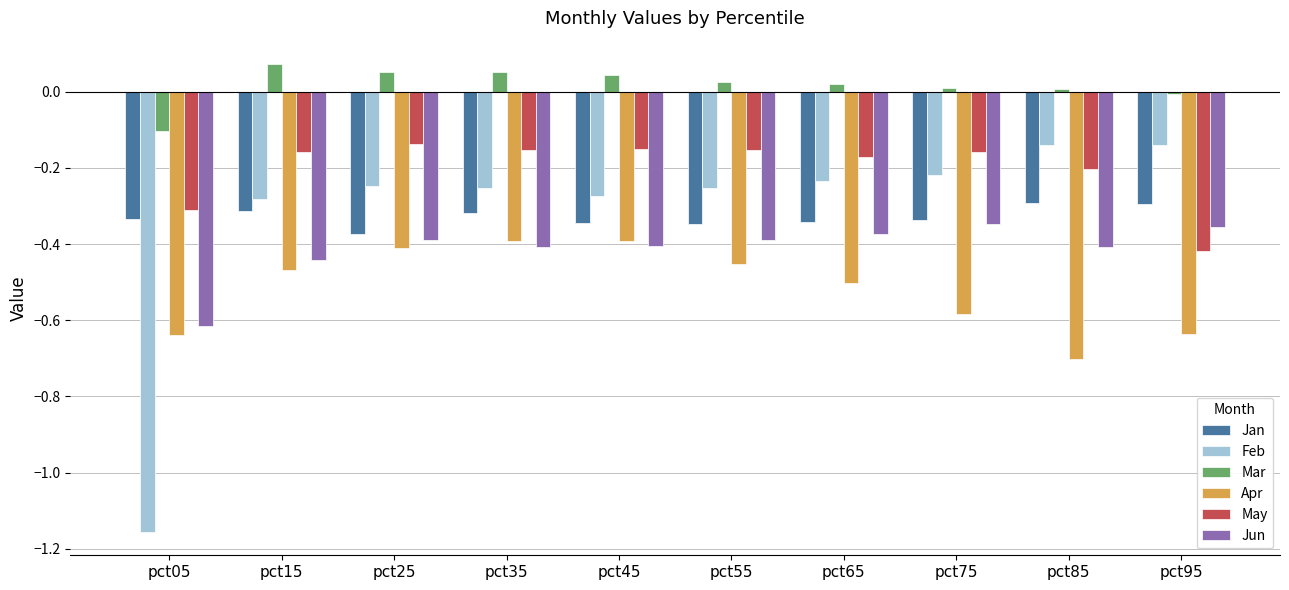

Which series has the largest range (max minus min)?

Feb